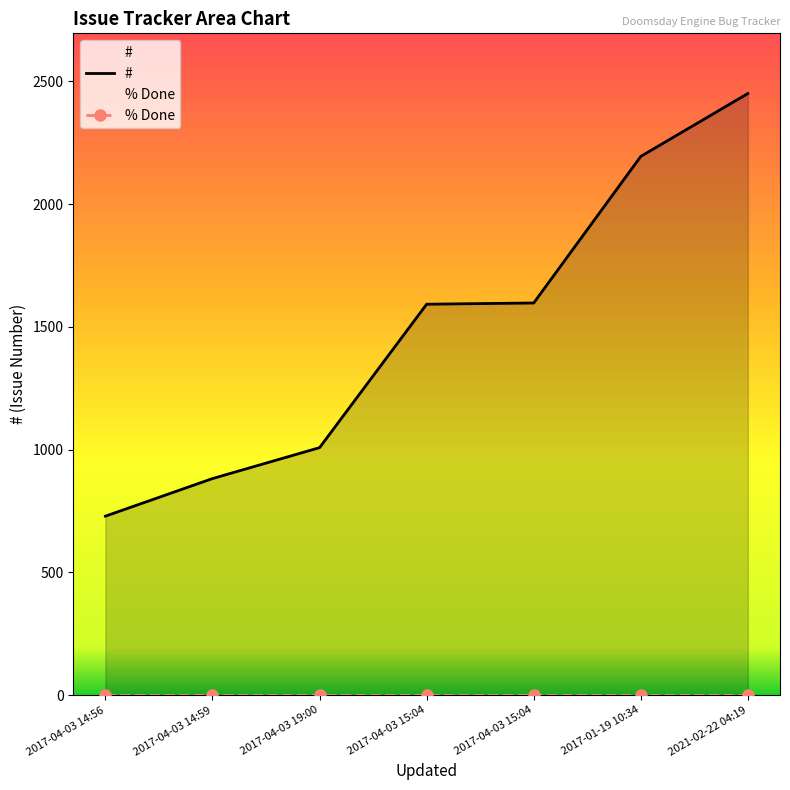

True or false: % Done and # intersect in this chart.

False